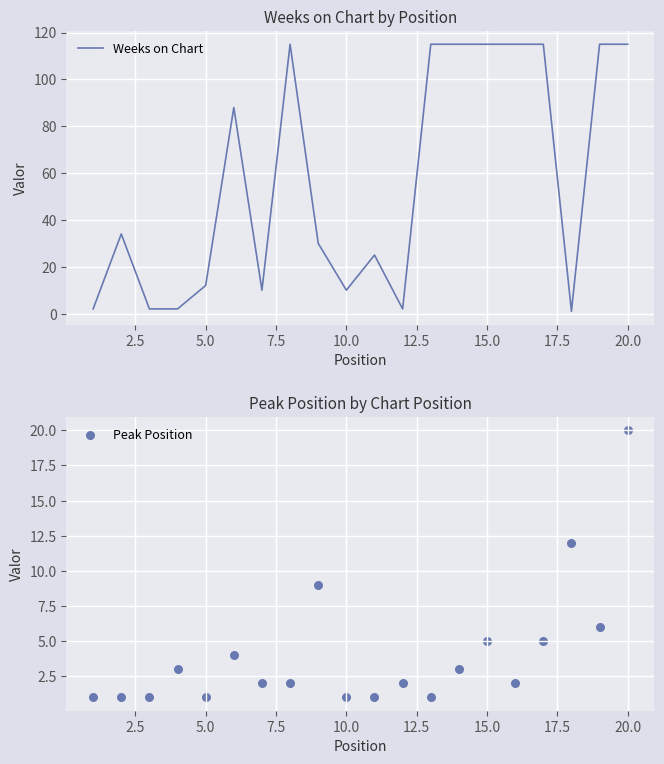

Which series has the largest total across all categories?

Weeks on Chart